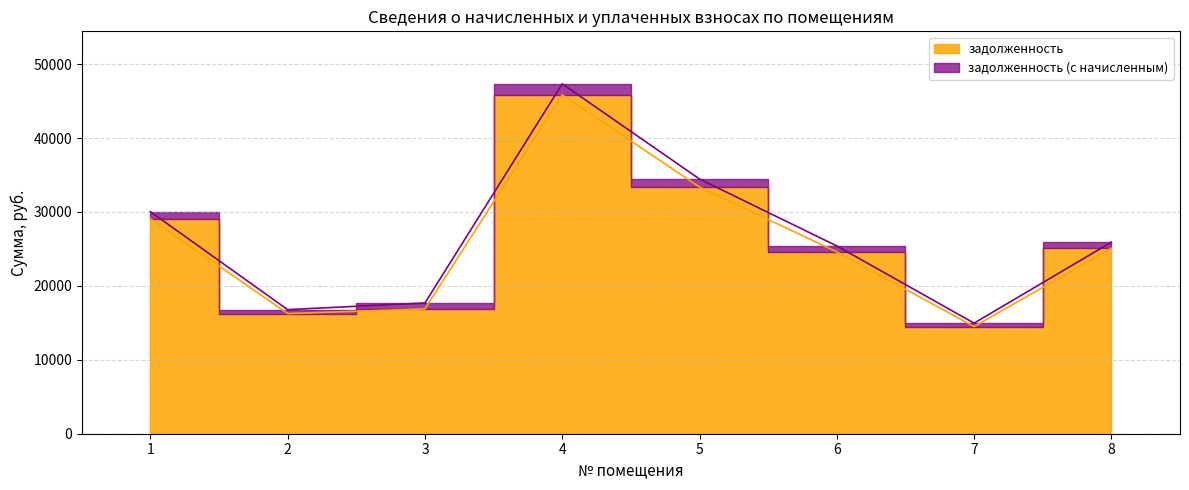

Read the задолженность value at 8.

25095.8